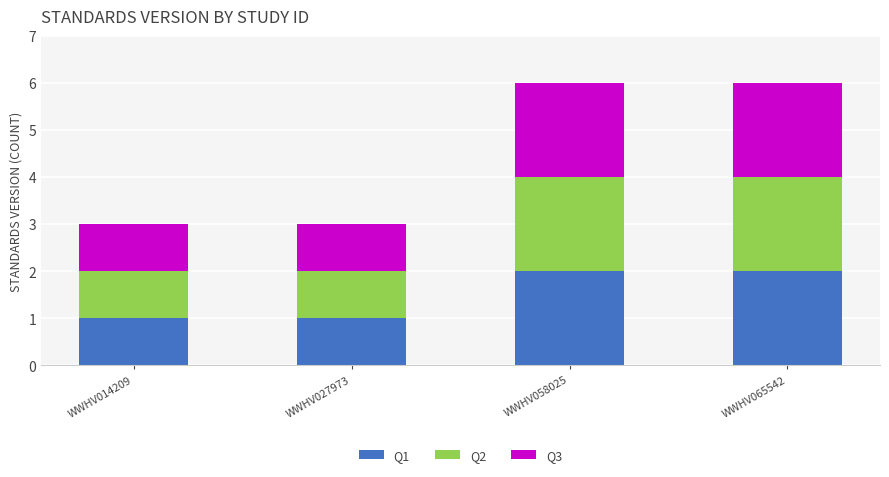

What is the value of the Q1 bar at the 1st from the left?

1